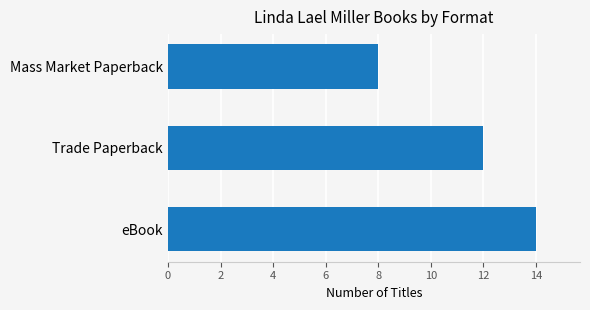

Reading bottom to top, list all the values displayed in this chart.

eBook=14	Trade Paperback=12	Mass Market Paperback=8